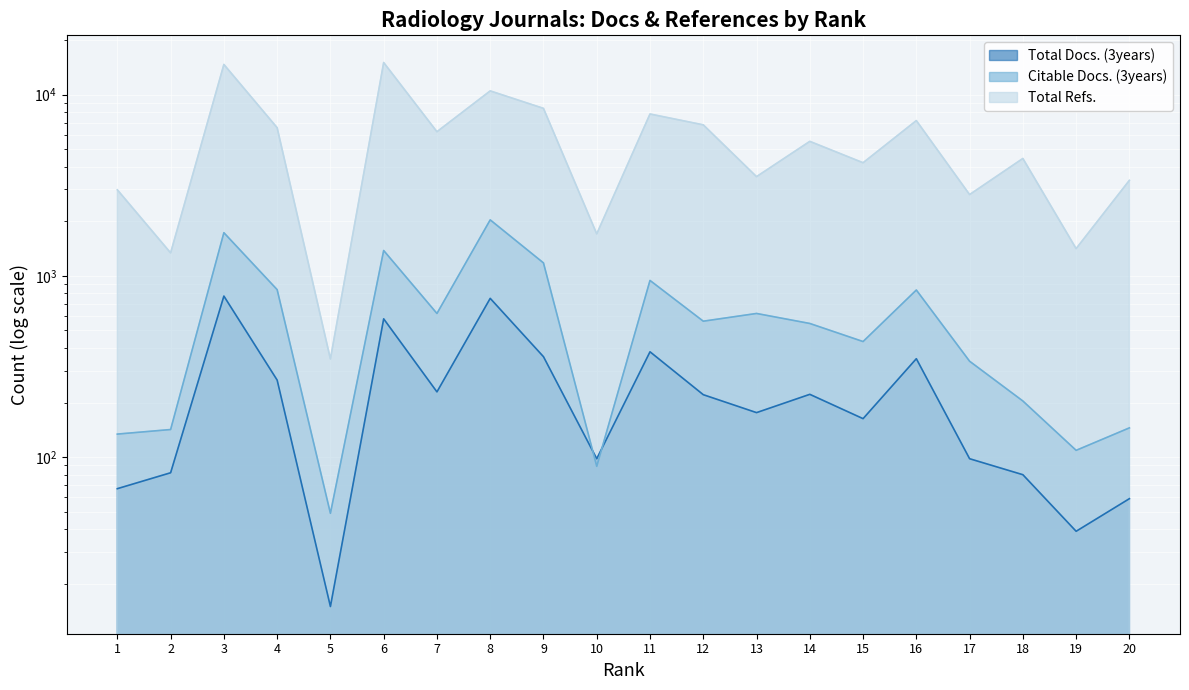

Reading left to right, what are all the values shown in this chart?

Total Docs. (3years): 67	82	773	266	15	579	229	751	358	98	381	221	176	222	163	349	98	80	39	59
Citable Docs. (3years): 134	142	1729	839	49	1379	620	2035	1178	89	943	562	620	546	434	835	338	204	109	145
Total Refs.: 2981	1338	14647	6559	348	15009	6234	10468	8386	1704	7807	6803	3524	5515	4204	7181	2806	4438	1413	3362